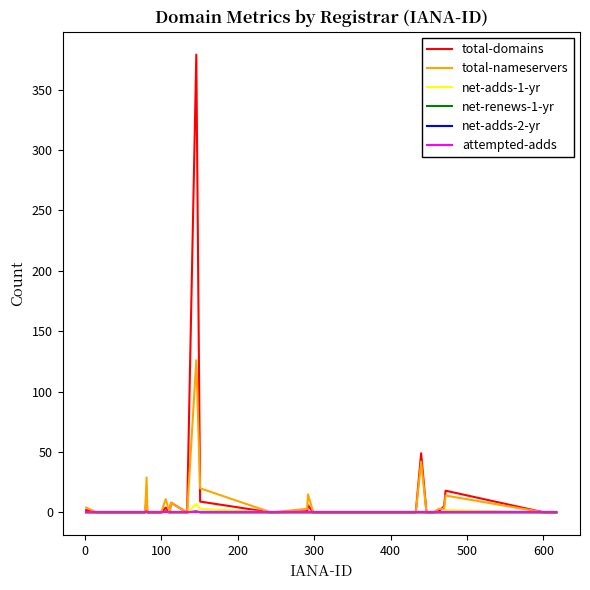

Is this an area chart (filled region under the line)?

No